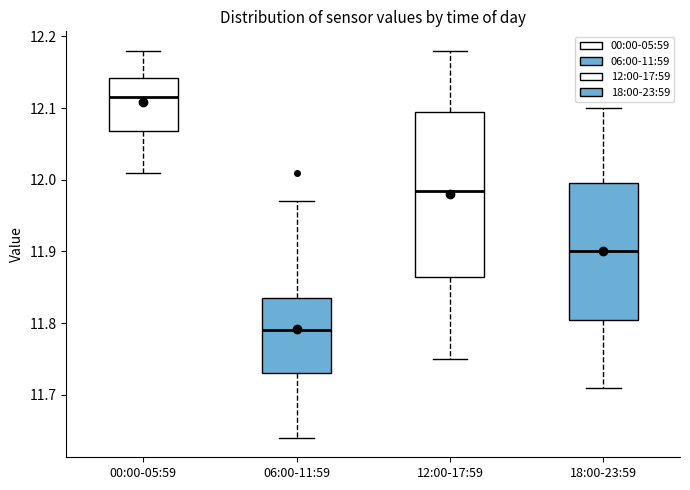

Reading left to right, transcribe this box plot: for each box, give where its median line is, the range the box spans, and where its two whiskers end, as read against the y-axis. The values are not printed on the chart, so give them approximately, as read against the axis.

00:00-05:59: median 12.12, box 12.07 to 12.14, whiskers 12.01 to 12.18
06:00-11:59: median 11.79, box 11.73 to 11.84, whiskers 11.64 to 11.97
12:00-17:59: median 11.99, box 11.87 to 12.10, whiskers 11.75 to 12.18
18:00-23:59: median 11.90, box 11.81 to 12.00, whiskers 11.71 to 12.10